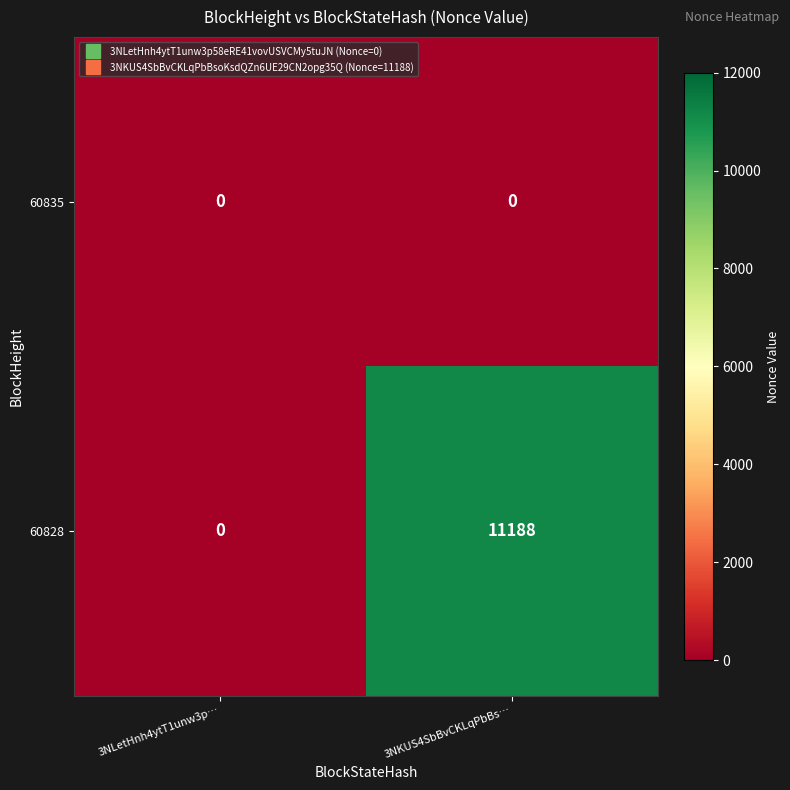

What is the difference between the highest and lowest values at 3NKUS4SbBvCKLqPbBs…?

11188